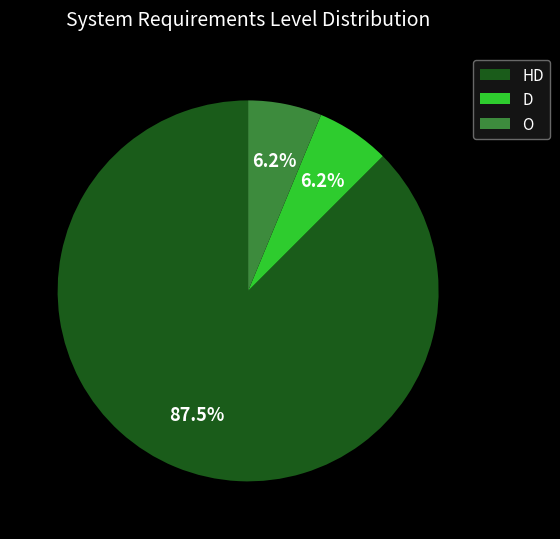

To the nearest percent, what is the difference between the O and D slice percentages?

0%